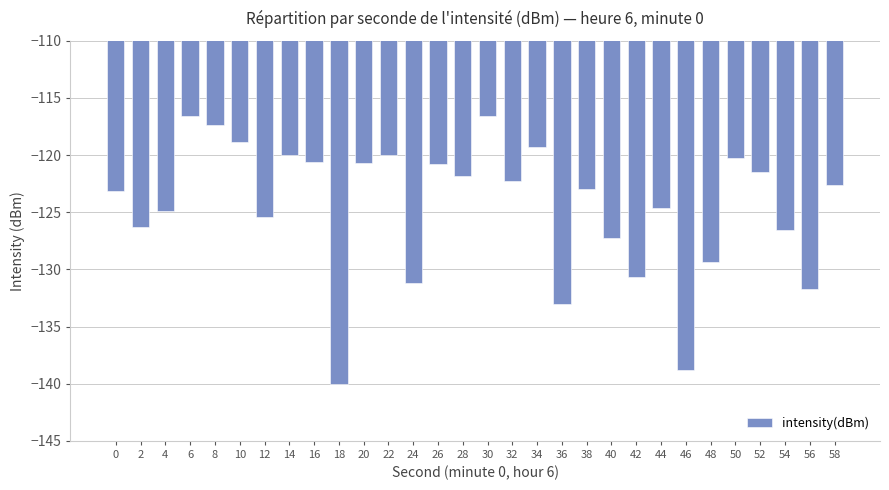

What is the sum of all values?

-3735.2